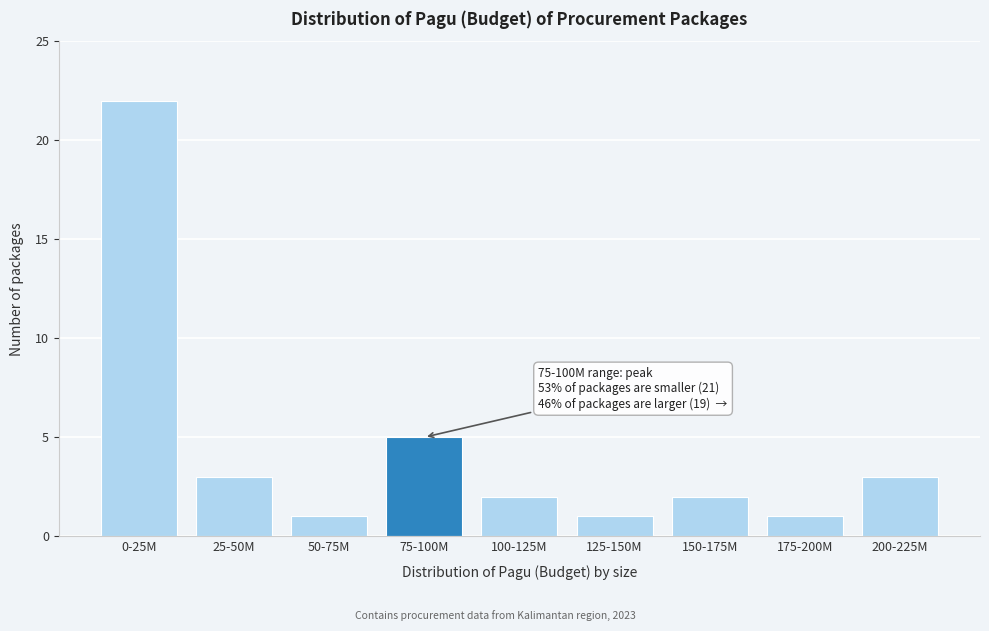

Reading left to right, what are all the values shown in this chart?

22	3	1	5	2	1	2	1	3